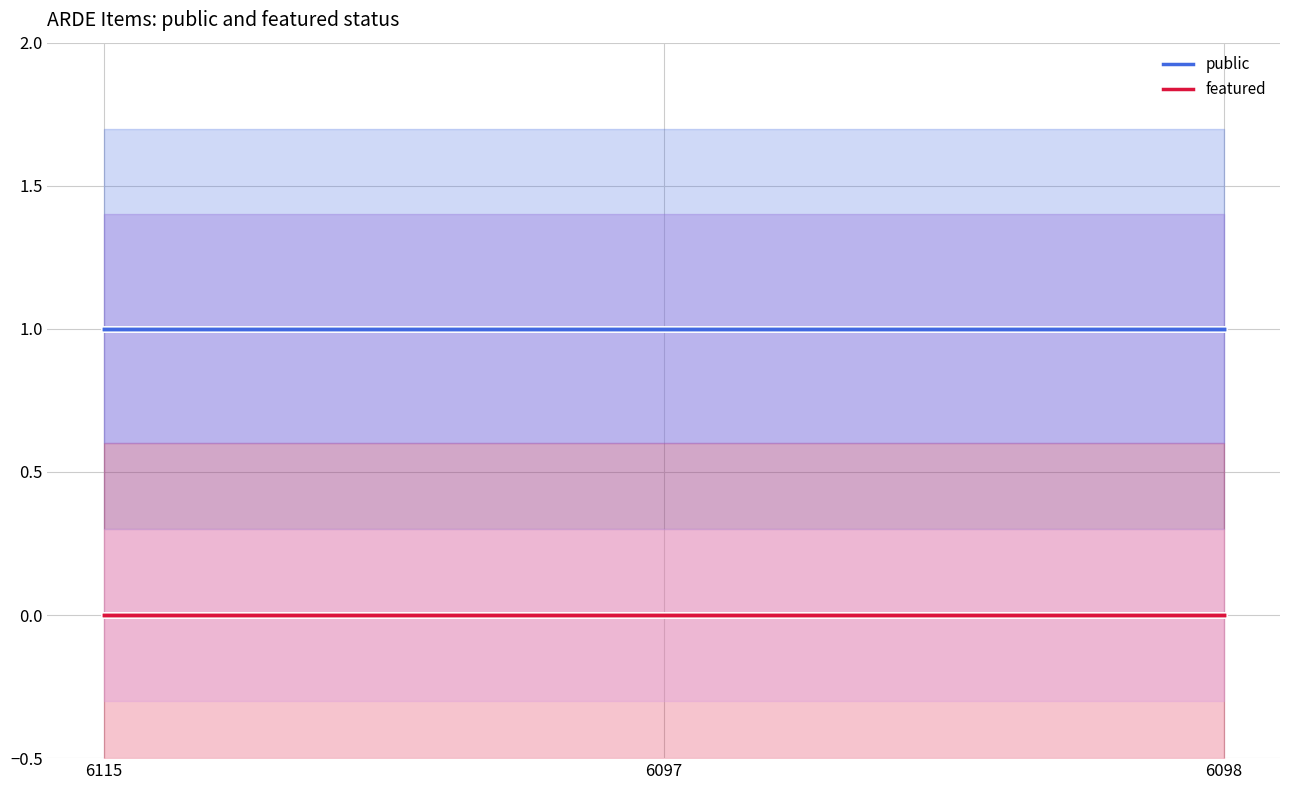

What is the sum of the public values at 6115 and 6098?

2